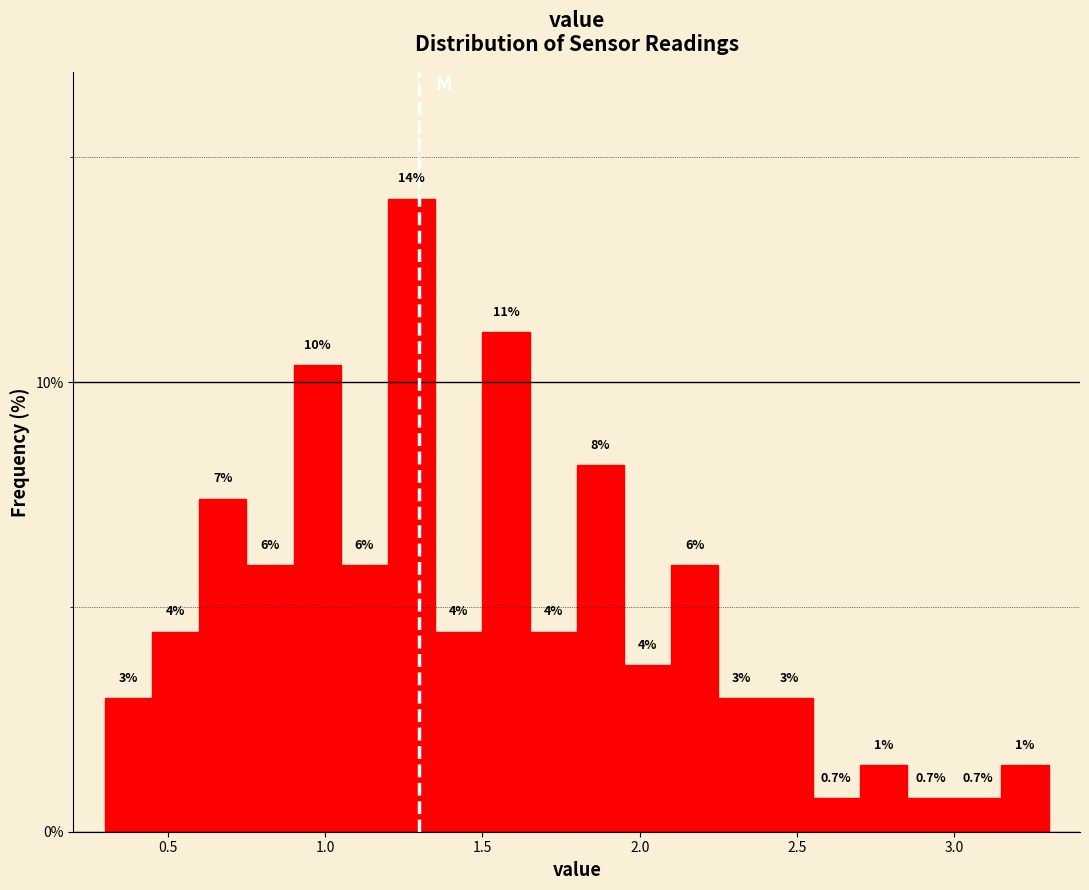

Around what value on the x-axis is the tallest bar? Give the approximate position of its centre, as read against the axis.

1.30